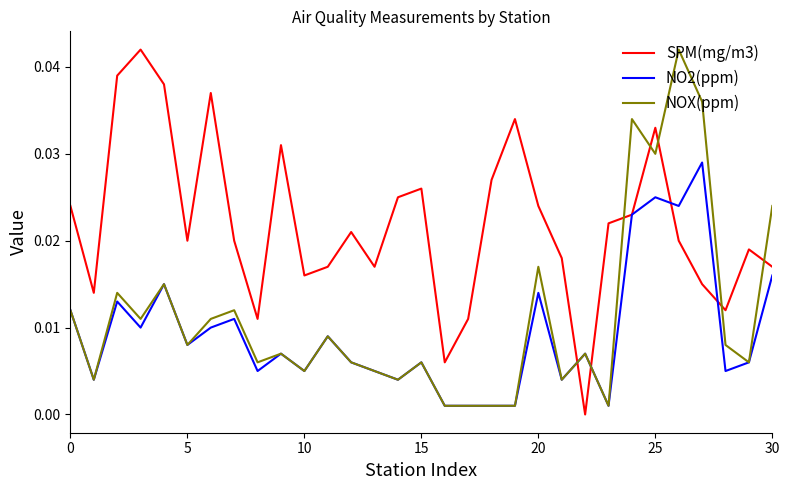

List the series in order of their overall mean, lowest first.

NO2(ppm), NOX(ppm), SPM(mg/m3)